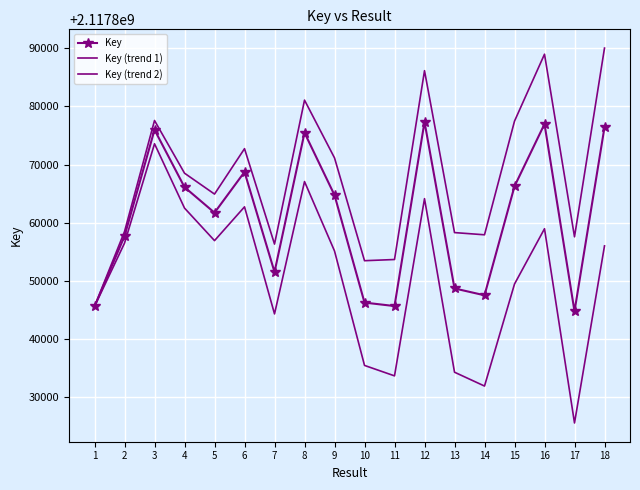

At how many categories does at least one series exceed 2117862369?

10